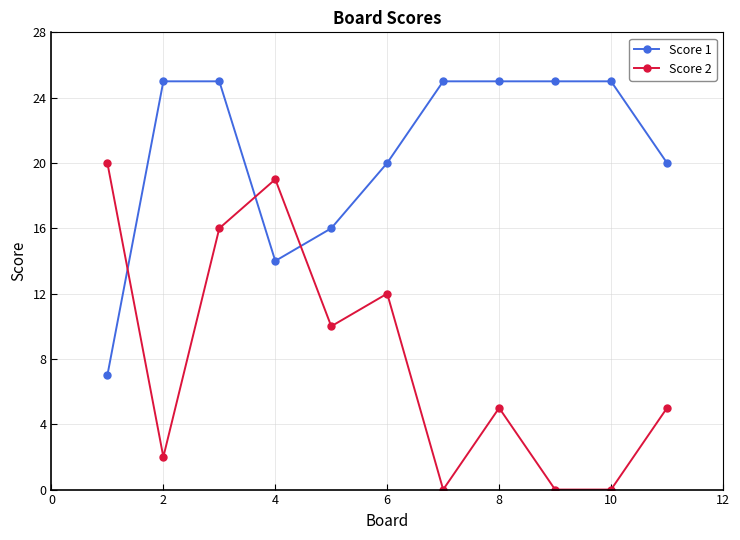

What is the lowest value of the Score 1 series?

7